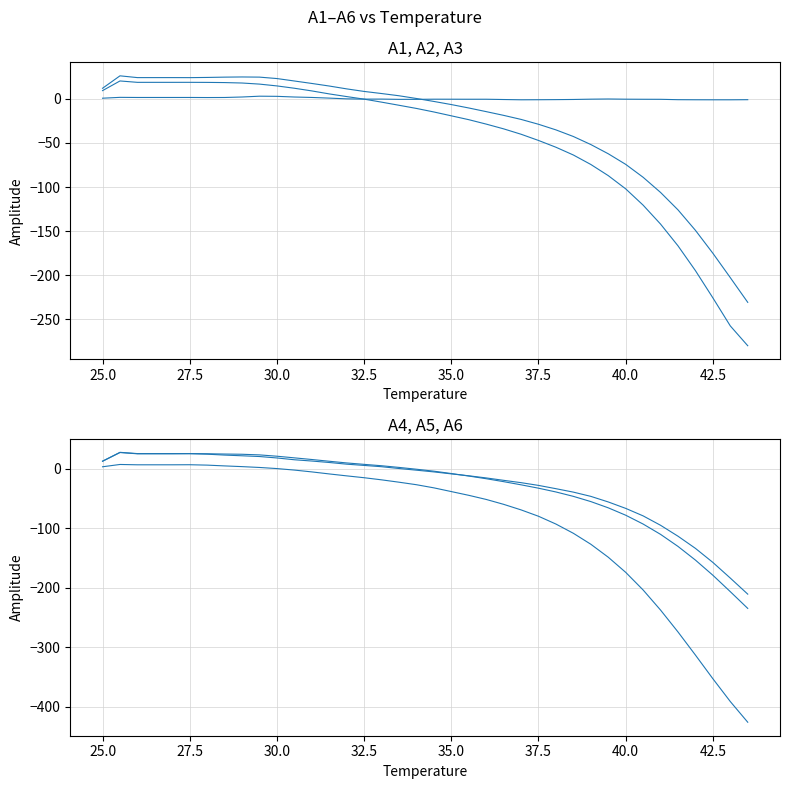

What is the difference between the maximum and minimum values in the A6 series?

433.6